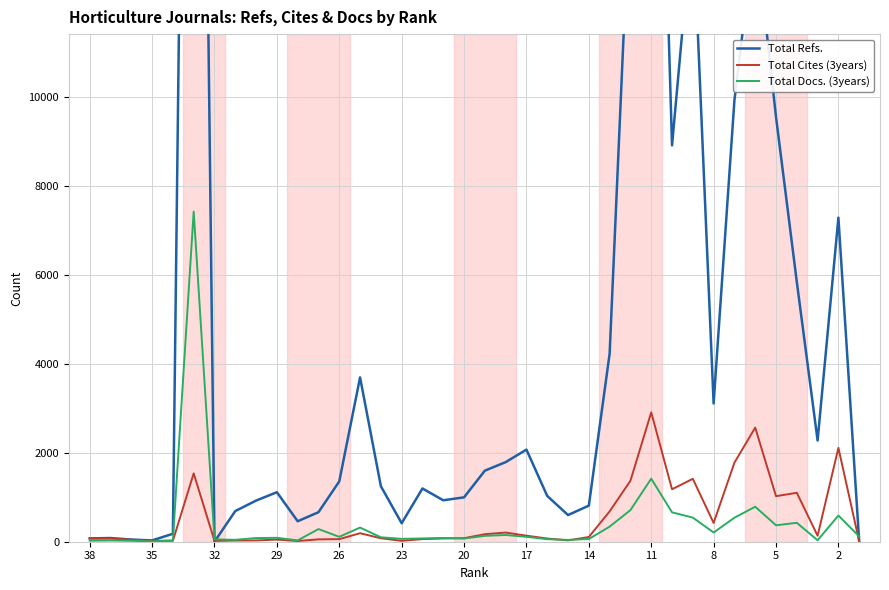

Is this an area chart (filled region under the line)?

No